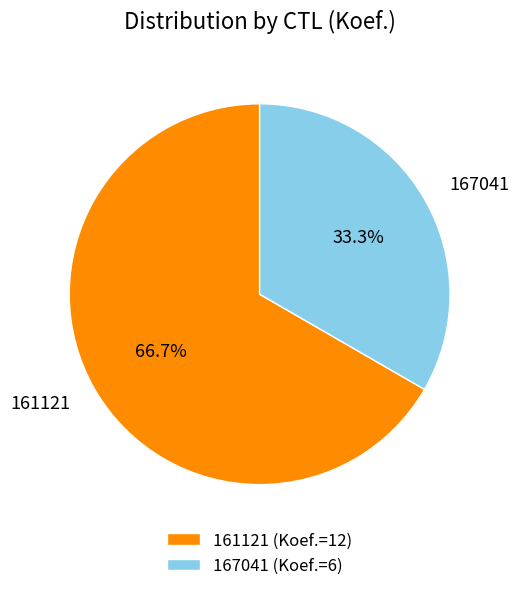

To the nearest percent, what percentage of the pie is 167041?

33%